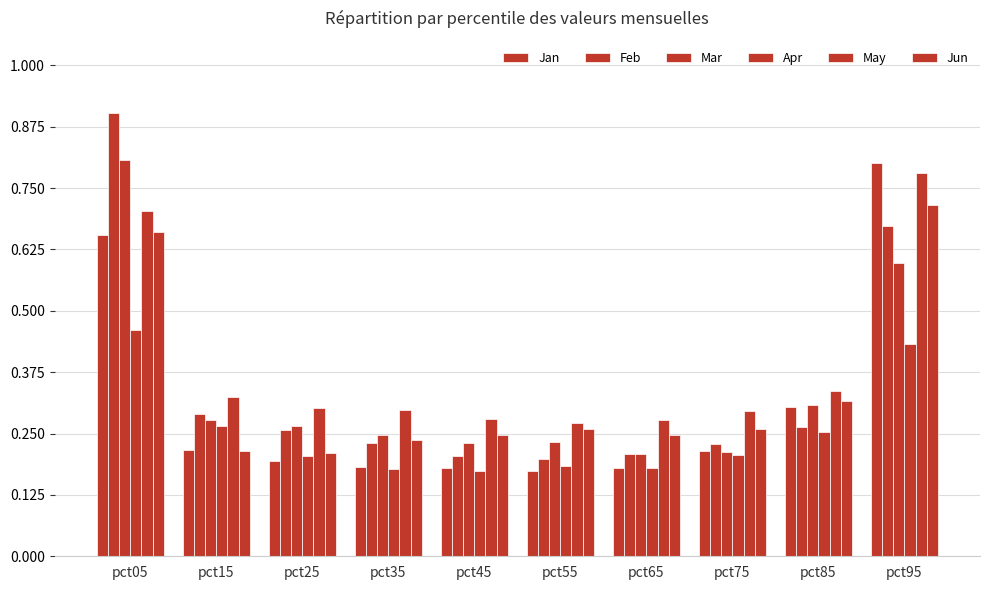

Are the bars horizontal?

No